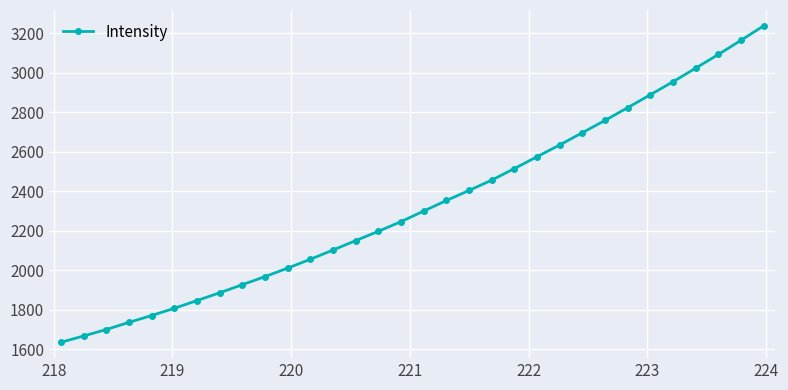

What is the minimum value shown in the chart?

1634.5